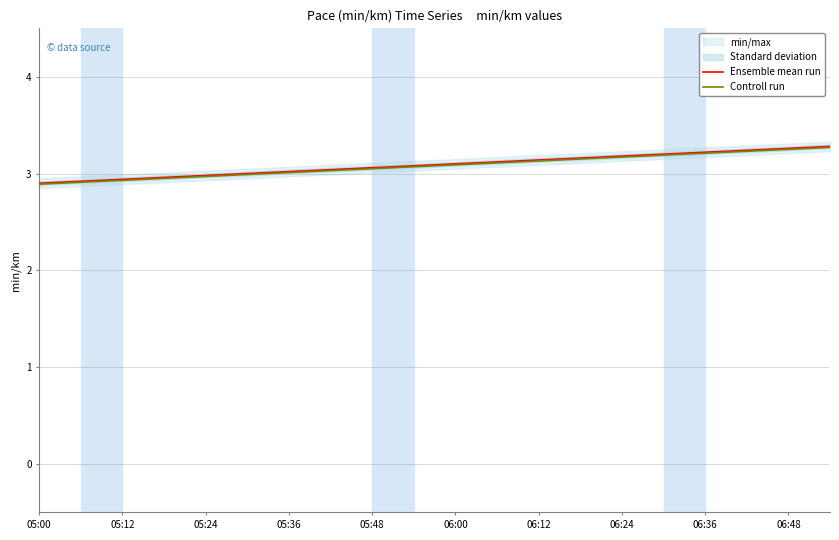

The value of Ensemble mean run at 06:24 is 3.2. True or false?

True